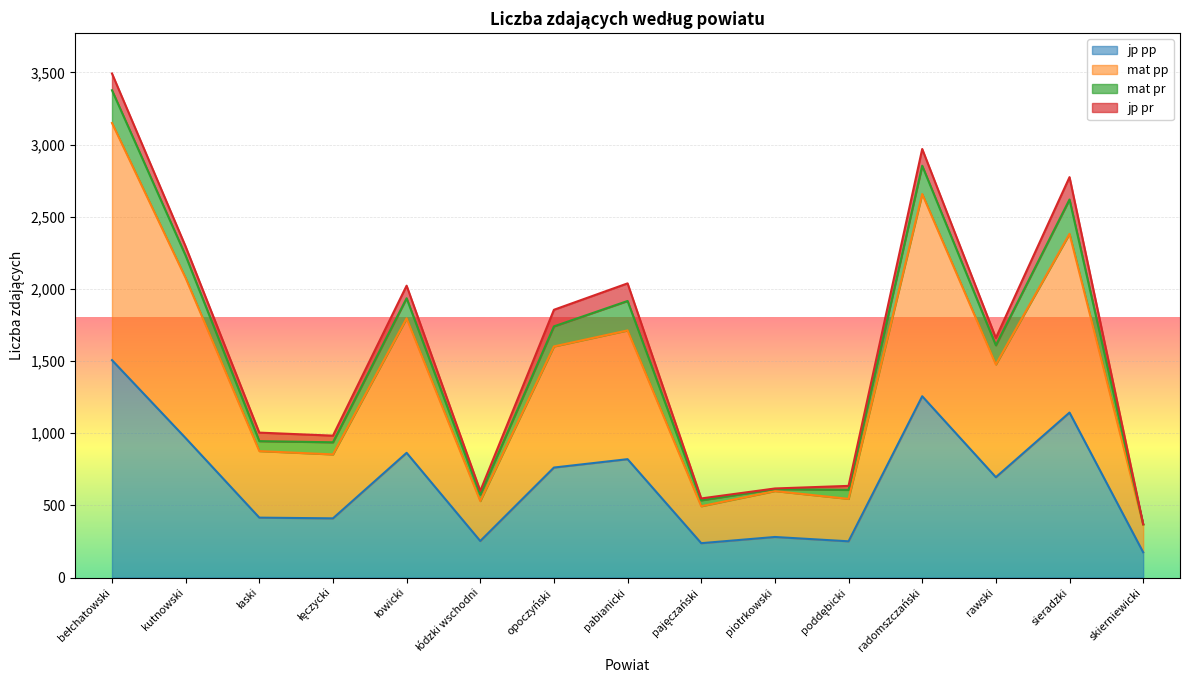

True or false: jp pp and mat pp cross at least once.

False